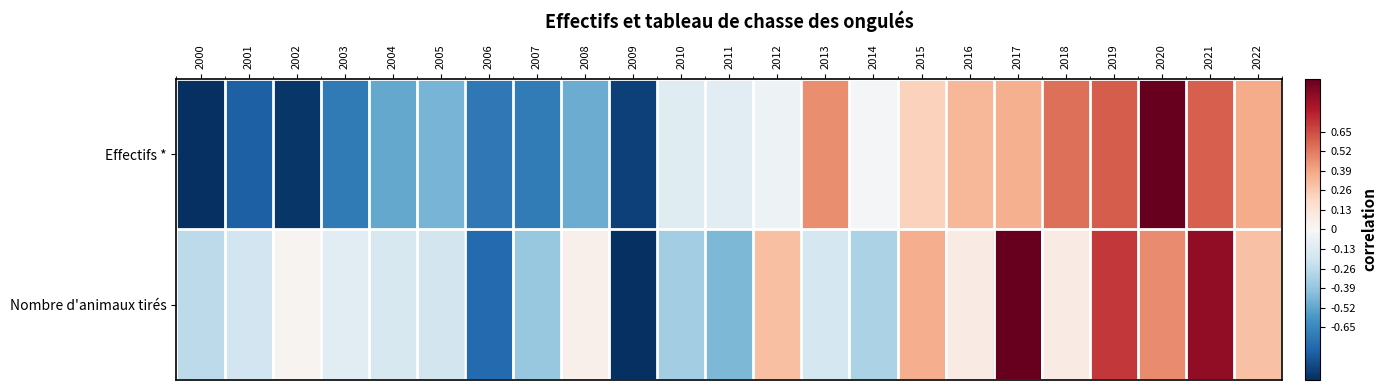

Reading left to right, list all the values displayed in this chart.

Effectifs *: 2000=-1.0	2001=-0.8	2002=-1.0	2003=-0.7	2004=-0.5	2005=-0.5	2006=-0.7	2007=-0.7	2008=-0.5	2009=-0.9	2010=-0.1	2011=-0.1	2012=-0.1	2013=0.5	2014=-0.0	2015=0.2	2016=0.3	2017=0.4	2018=0.5	2019=0.6	2020=1.0	2021=0.6	2022=0.4
Nombre d'animaux tirés: 2000=-0.3	2001=-0.2	2002=0.0	2003=-0.1	2004=-0.2	2005=-0.2	2006=-0.8	2007=-0.4	2008=0.1	2009=-1.0	2010=-0.4	2011=-0.4	2012=0.3	2013=-0.2	2014=-0.3	2015=0.4	2016=0.1	2017=1.0	2018=0.1	2019=0.7	2020=0.5	2021=0.9	2022=0.3